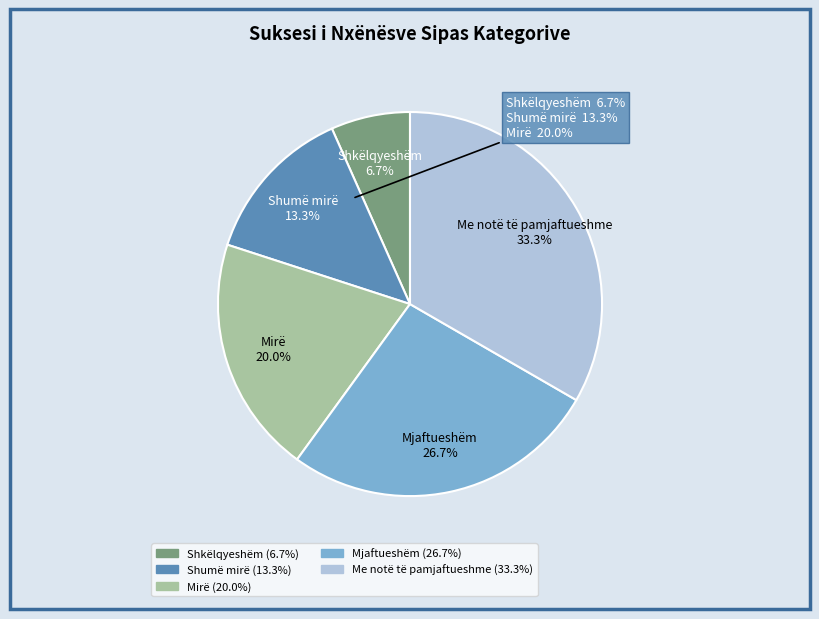

How many slices are in this pie chart?

5